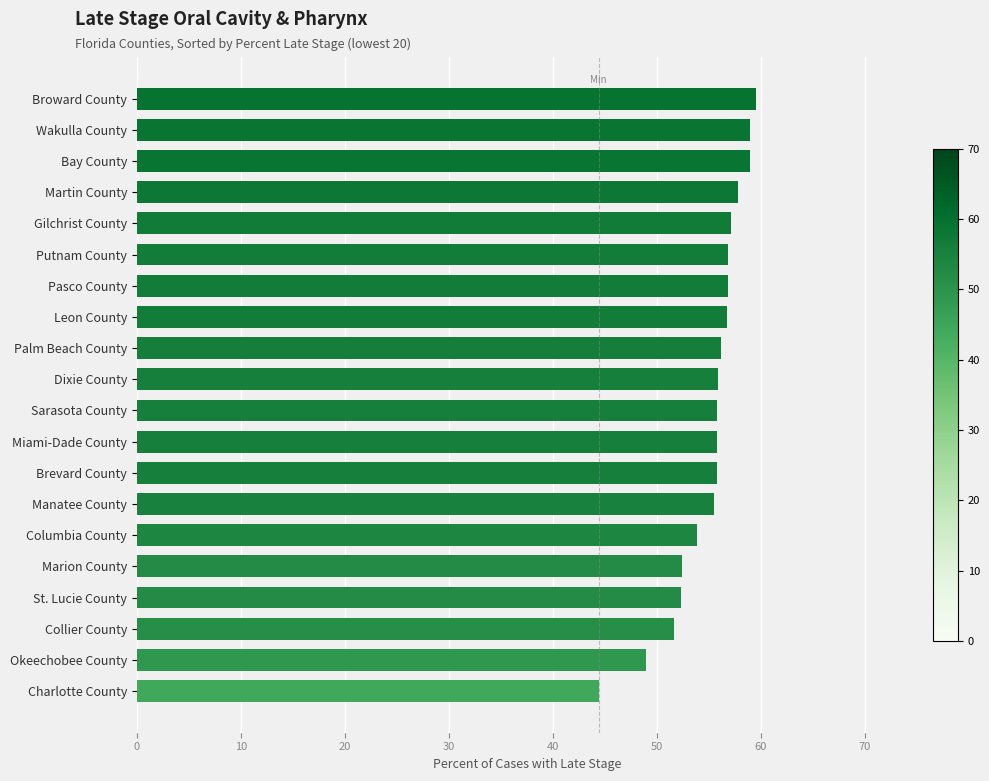

Which has a higher value, Brevard County or Columbia County?

Brevard County